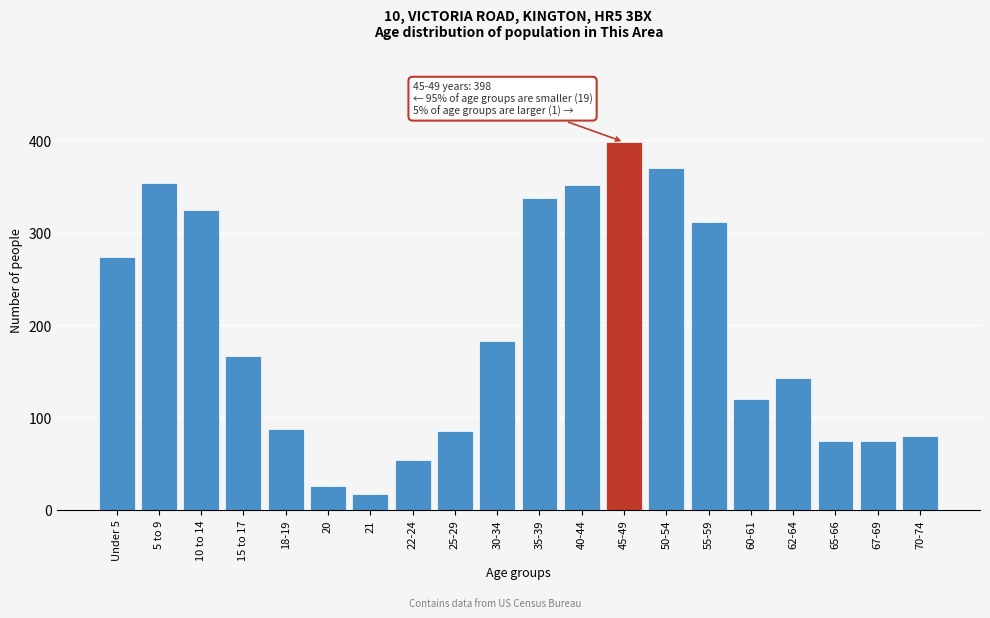

Which has a higher value, Under 5 or 40-44?

40-44